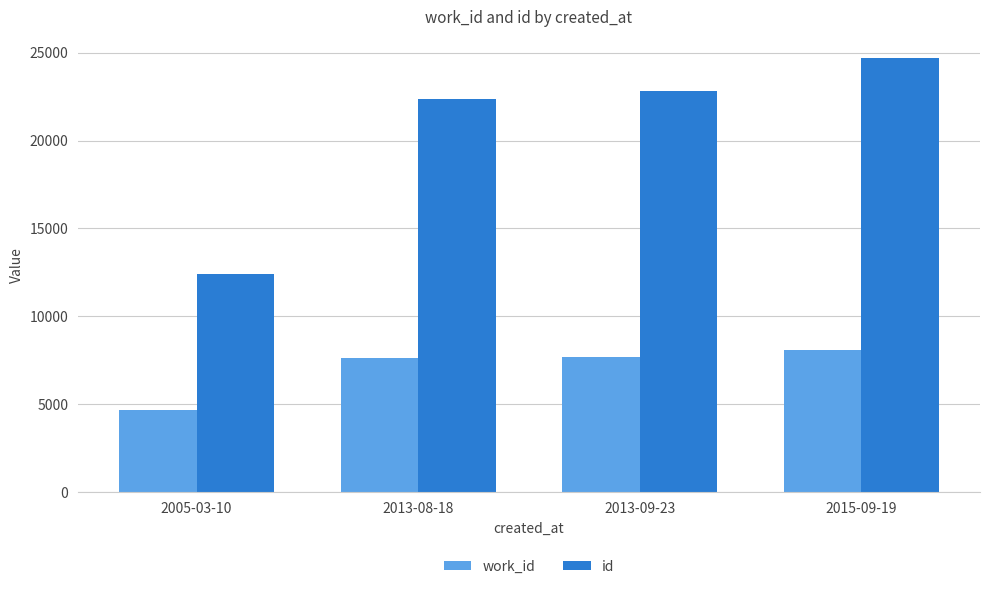

How many bars are there in total?

8